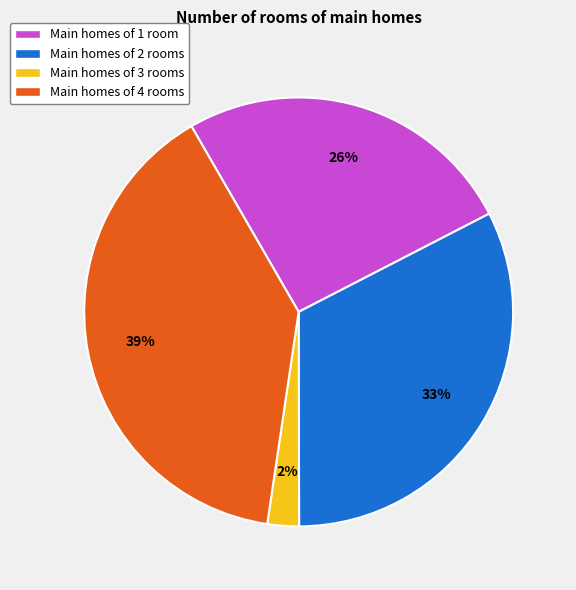

How many segments does this pie chart have?

4